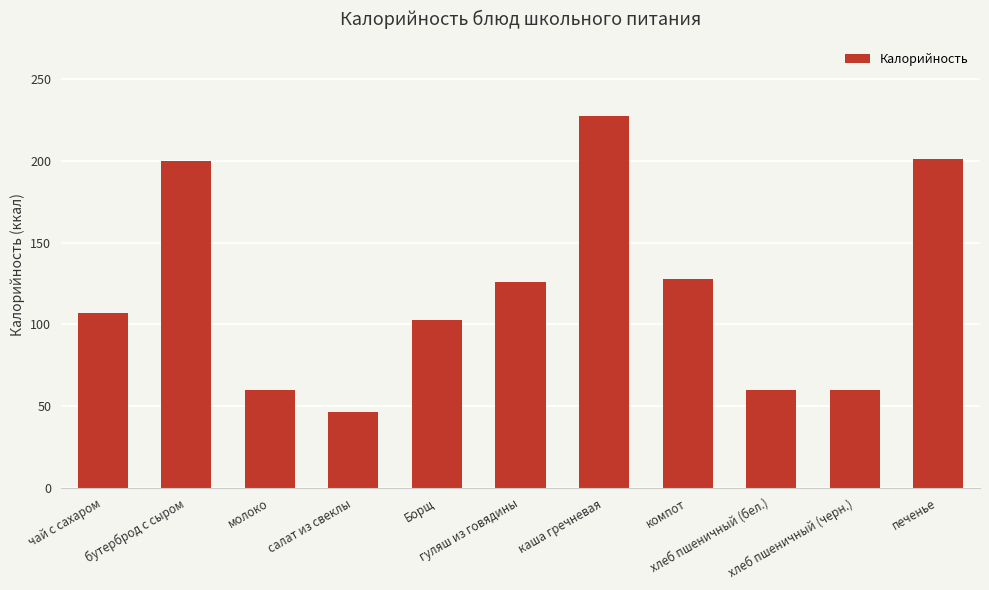

Which label corresponds to the smallest value in the chart?

салат из свеклы